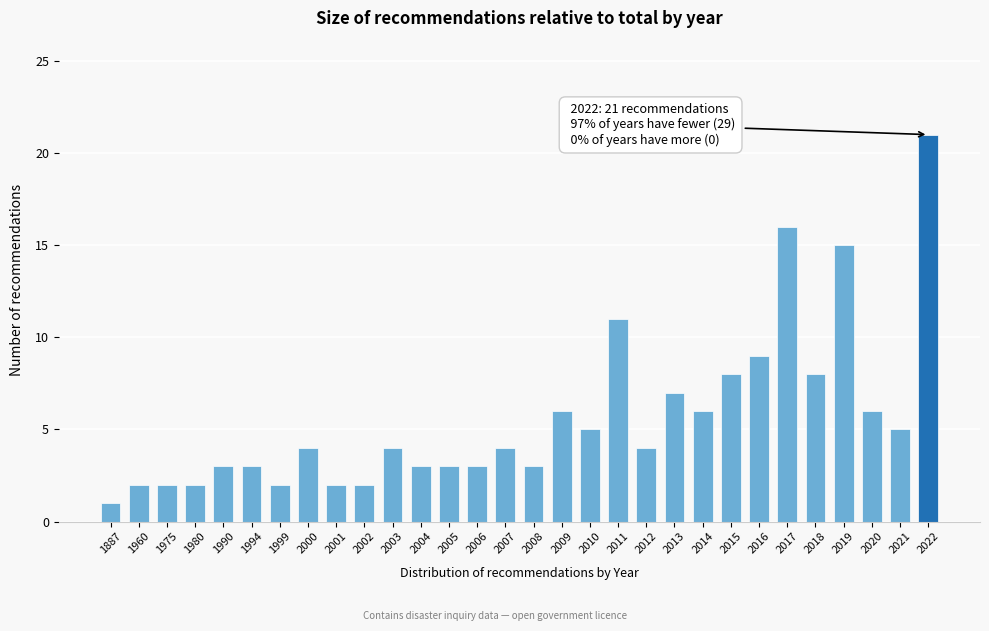

Reading left to right, extract all data points from this chart.

1887=1	1960=2	1975=2	1980=2	1990=3	1994=3	1999=2	2000=4	2001=2	2002=2	2003=4	2004=3	2005=3	2006=3	2007=4	2008=3	2009=6	2010=5	2011=11	2012=4	2013=7	2014=6	2015=8	2016=9	2017=16	2018=8	2019=15	2020=6	2021=5	2022=21